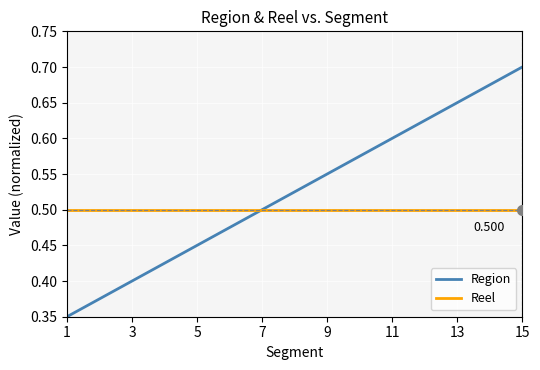

List the series in order of their peak value, highest first.

Region, Reel